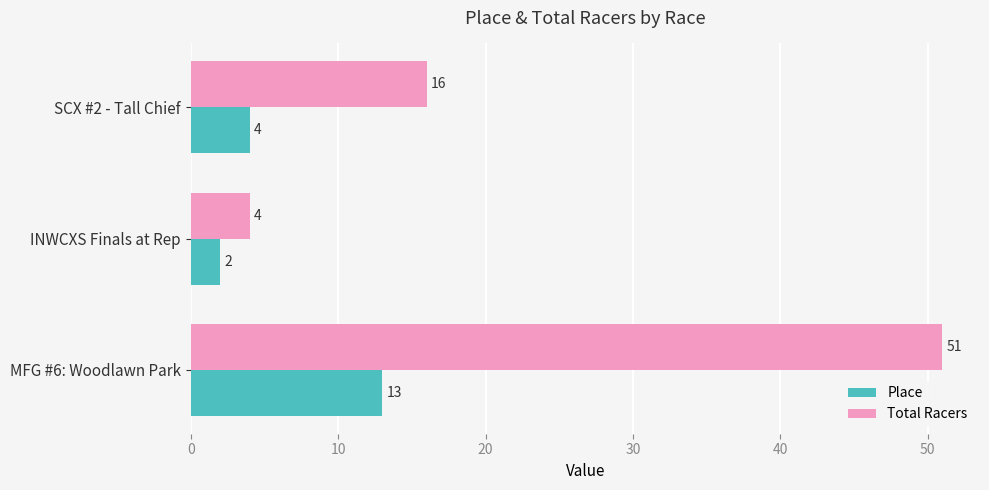

How many categories are shown in the chart?

3